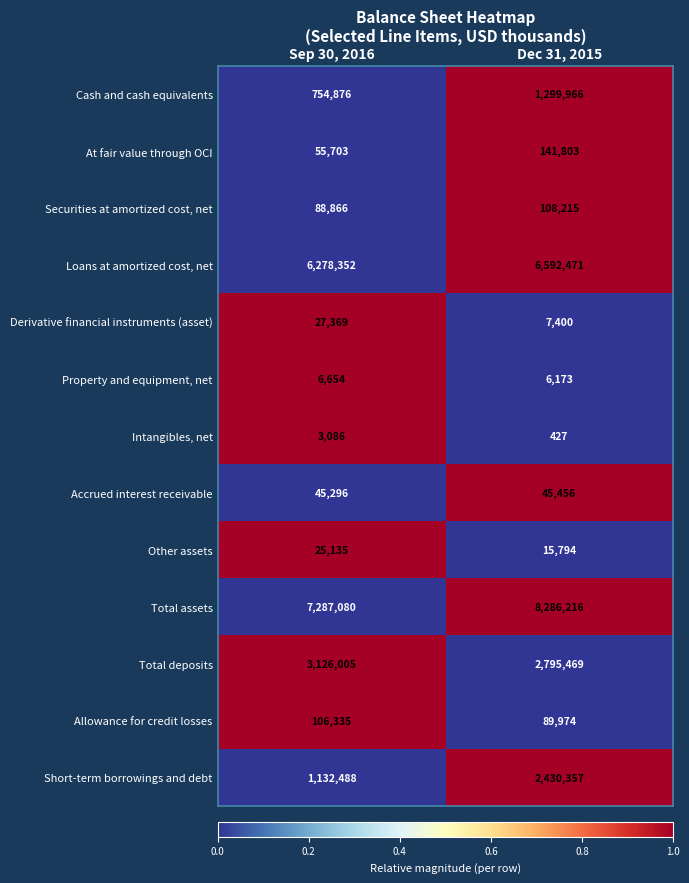

Which label corresponds to the largest value in the chart?

Dec 31, 2015